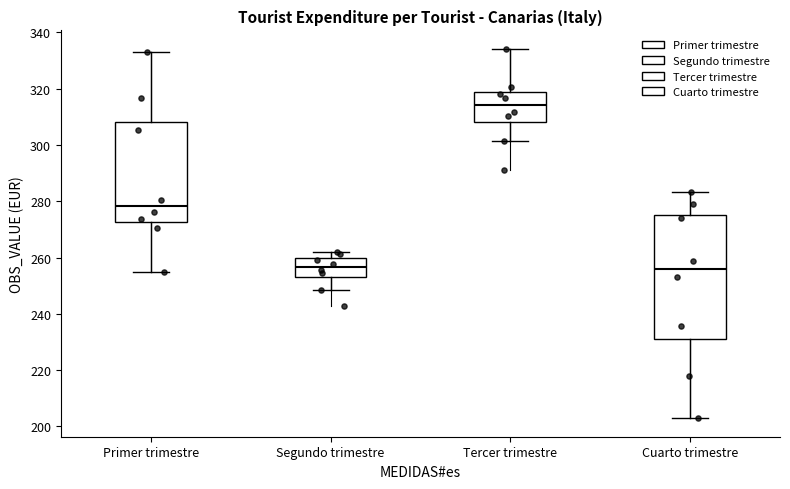

Reading left to right, transcribe this box plot: for each box, give where its median line is, the range the box spans, and where its two whiskers end, as read against the y-axis. The values are not printed on the chart, so give them approximately, as read against the axis.

Primer trimestre: median 278, box 272 to 308, whiskers 254 to 332
Segundo trimestre: median 256, box 254 to 260, whiskers 248 to 262
Tercer trimestre: median 314, box 308 to 318, whiskers 302 to 334
Cuarto trimestre: median 256, box 232 to 276, whiskers 202 to 284